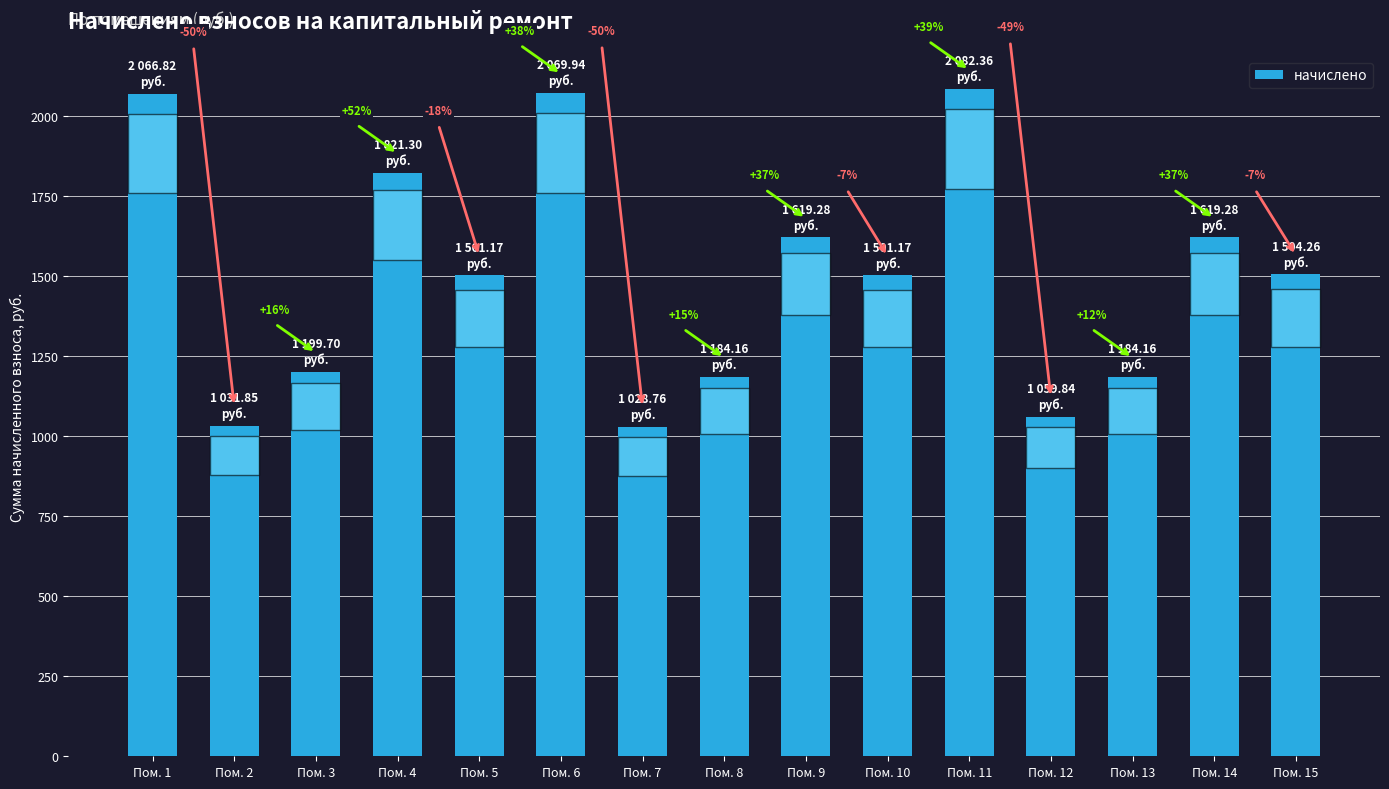

Approximately how many times larger is the value at Пом. 2 compared to Пом. 5?

0.7